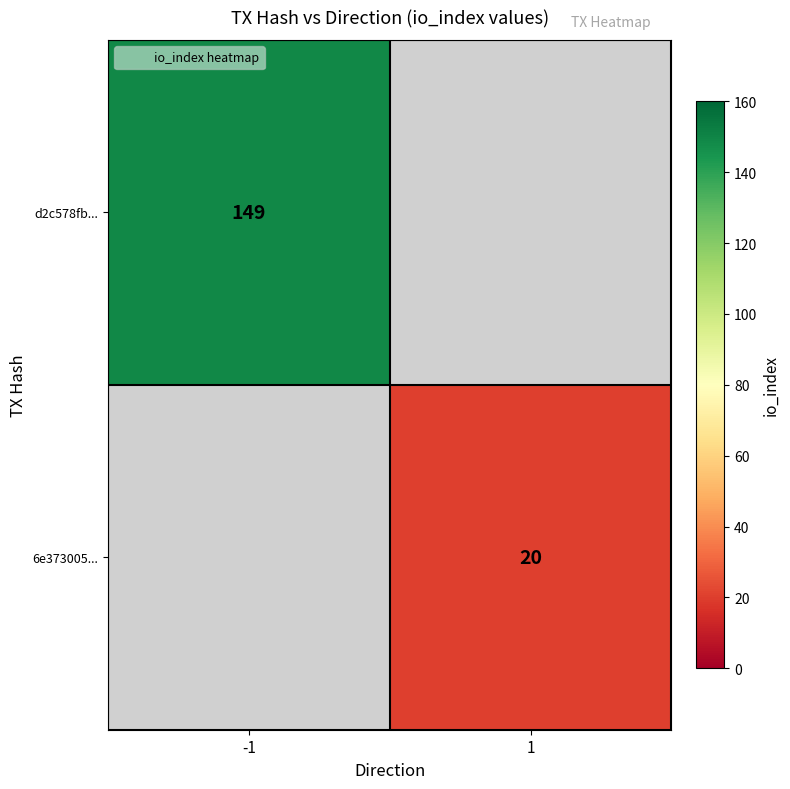

What value does the 6e373005... series have at 1?

20.0